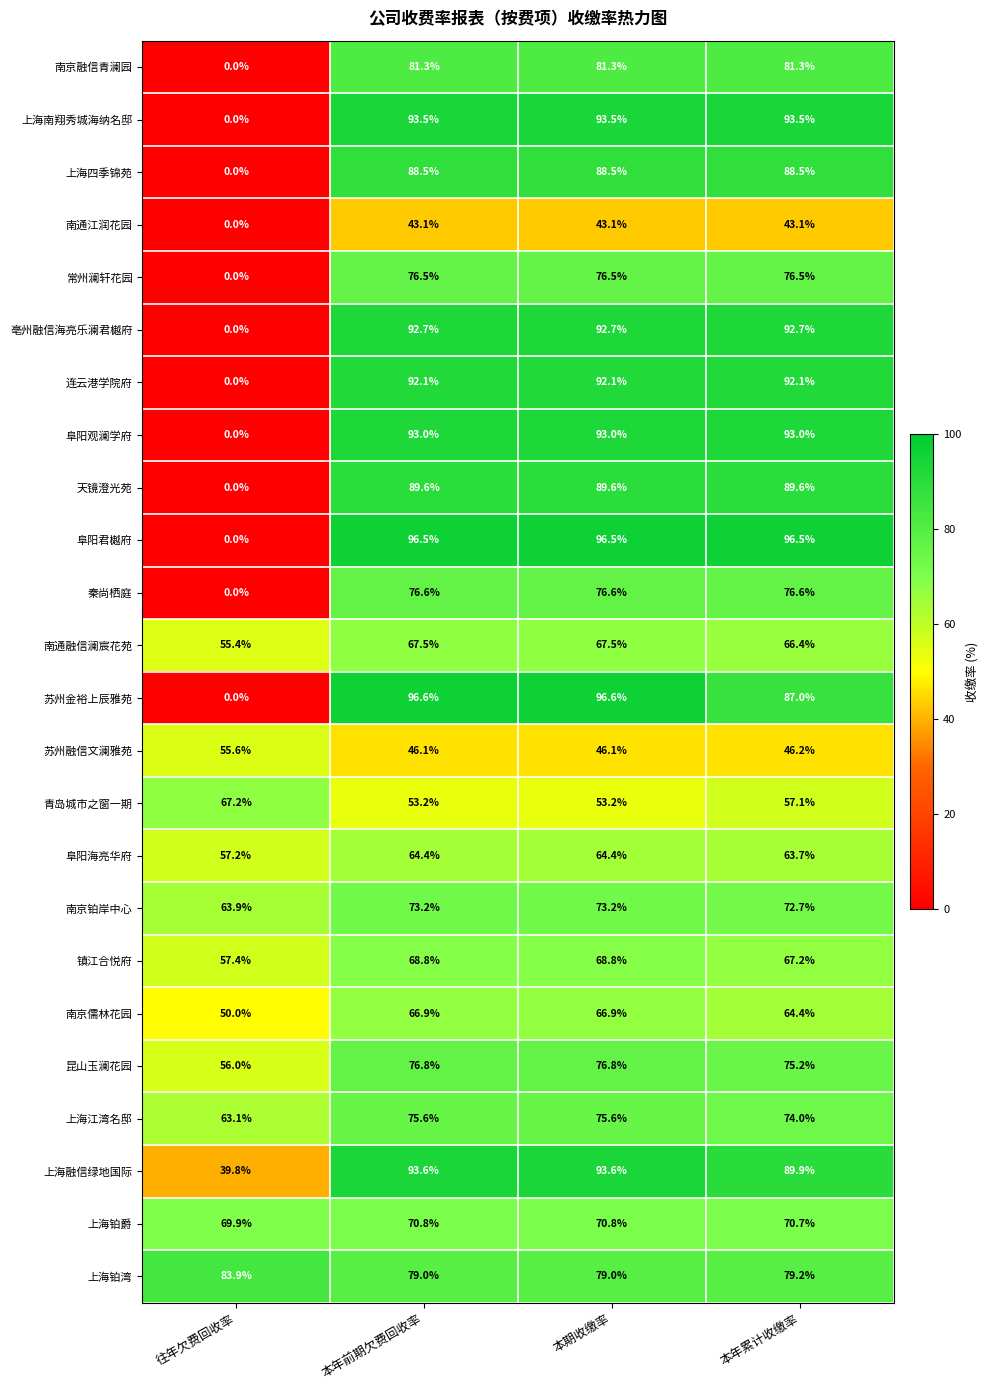

Between 往年欠费回收率 and 本年前期欠费回收率, which series saw the biggest shift?

苏州金裕上辰雅苑